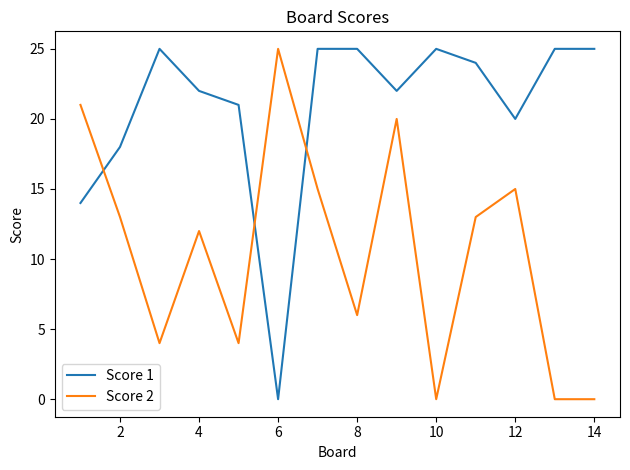

Rank the series by their average value, from lowest to highest.

Score 2, Score 1